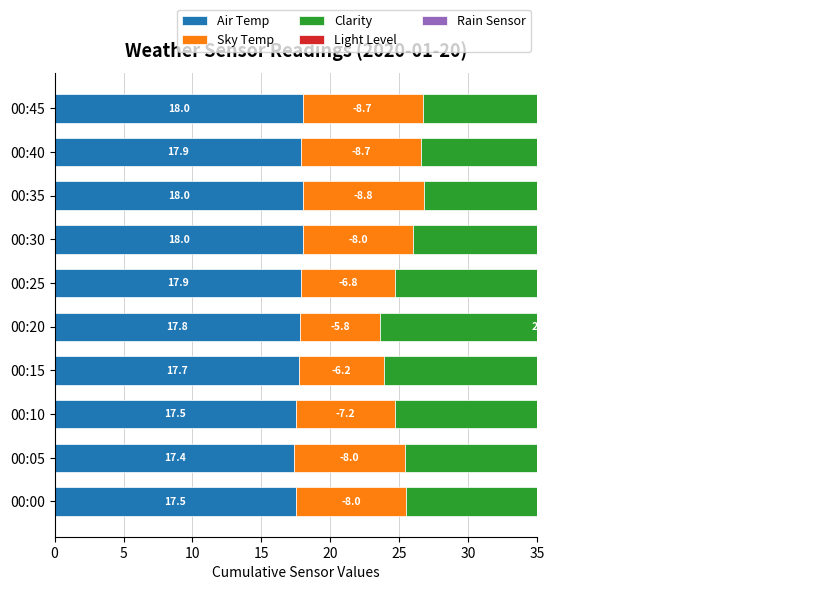

What is the value of the Rain Sensor bar at the 10th from the left?

0.7